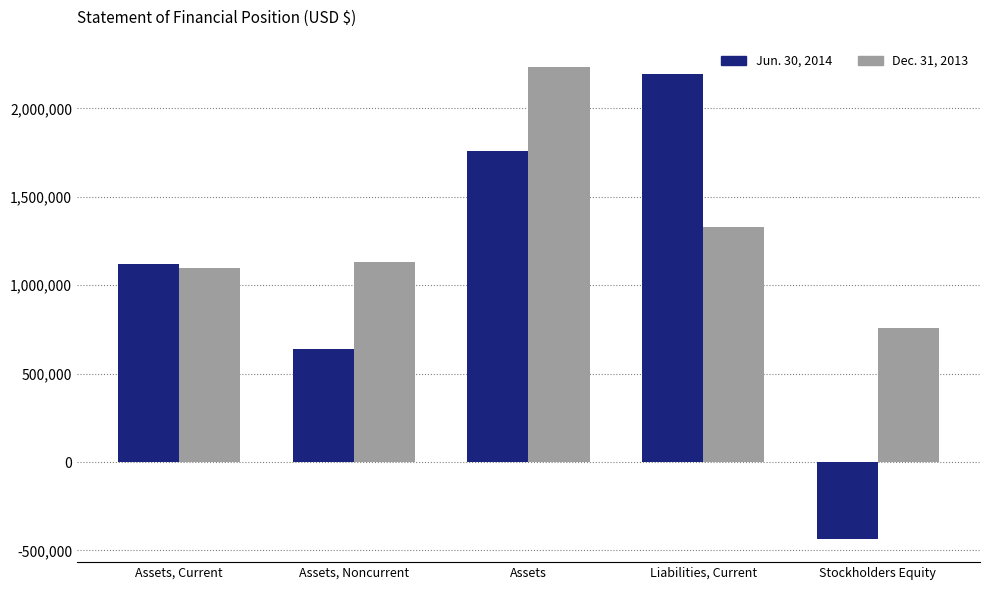

Reading left to right, extract all data points from this chart.

Jun. 30, 2014: Assets, Current=1118711	Assets, Noncurrent=641090	Assets=1759801	Liabilities, Current=2192804	Stockholders Equity=-433003
Dec. 31, 2013: Assets, Current=1098502	Assets, Noncurrent=1133650	Assets=2232152	Liabilities, Current=1329321	Stockholders Equity=759951